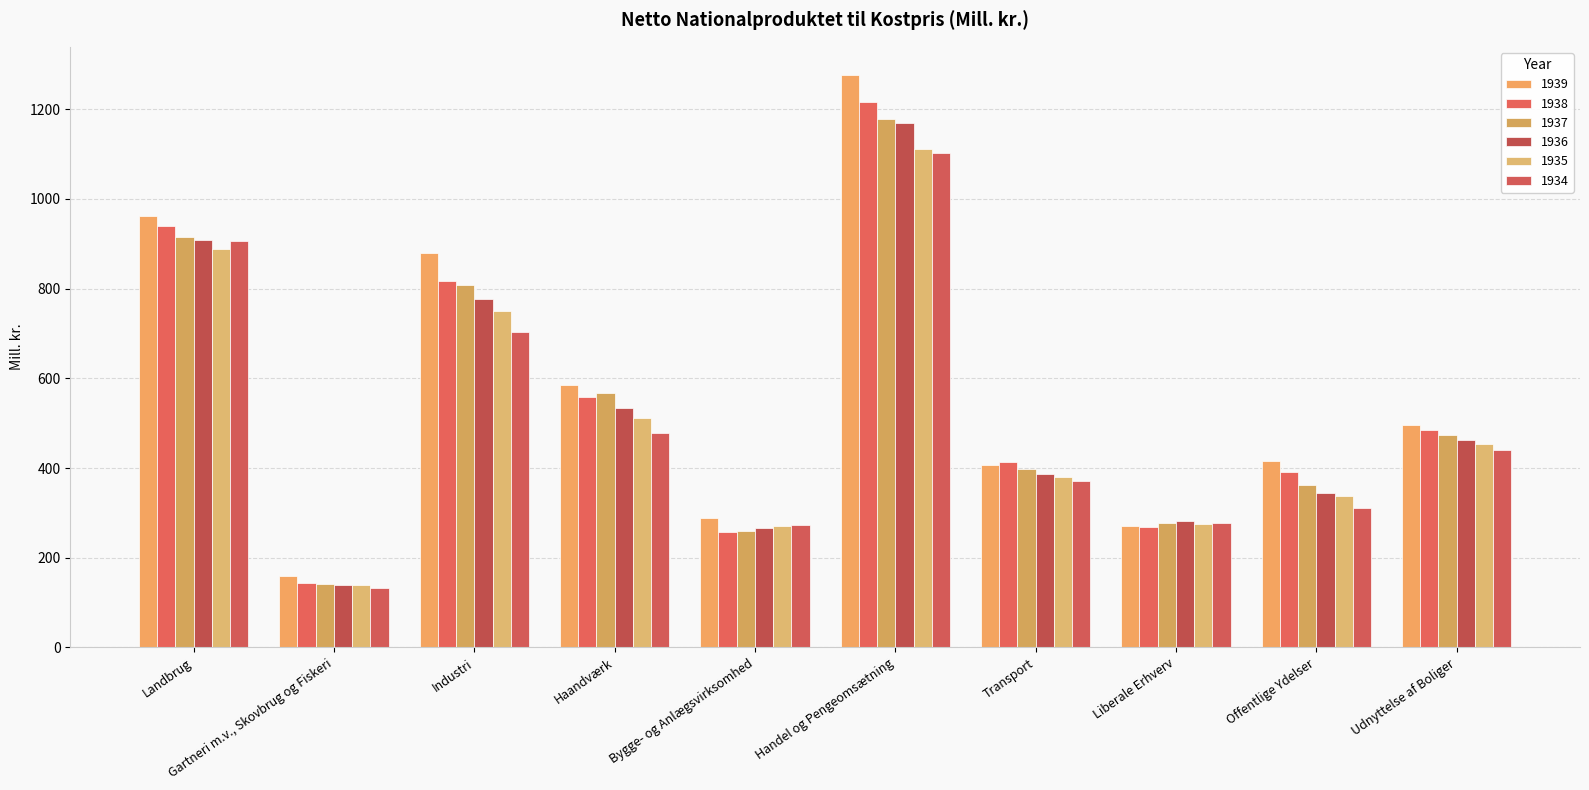

Are the bars horizontal?

No